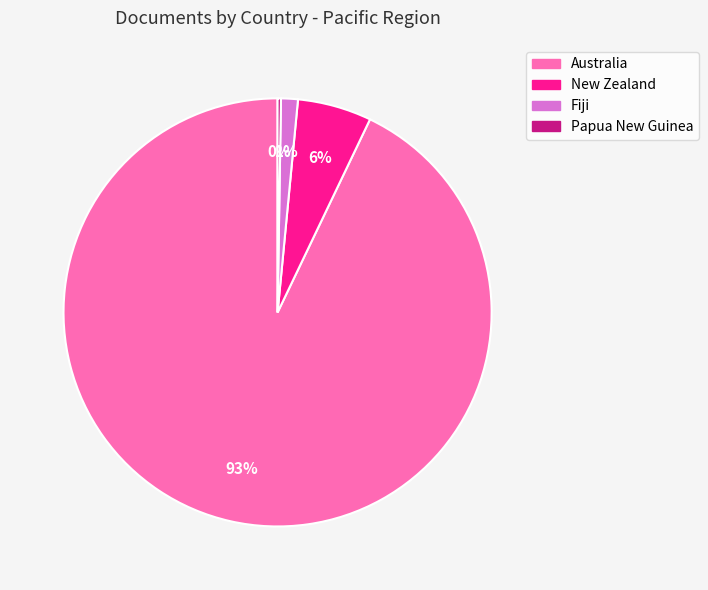

What percentage is the New Zealand slice, to the nearest percent?

6%